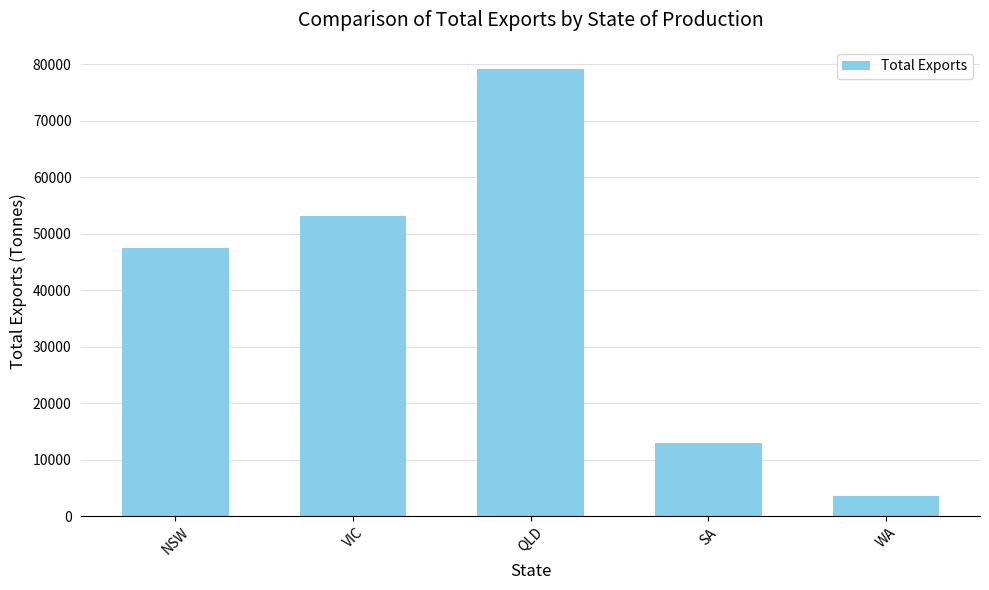

Rank the categories by value from lowest to highest.

WA, SA, NSW, VIC, QLD